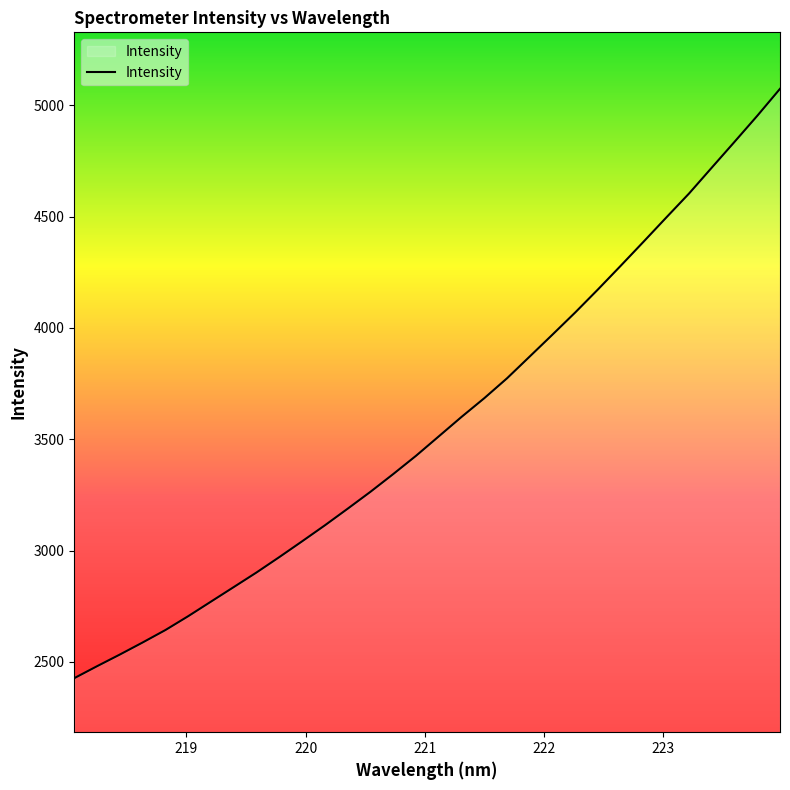

What is the minimum value shown in the chart?

2426.8